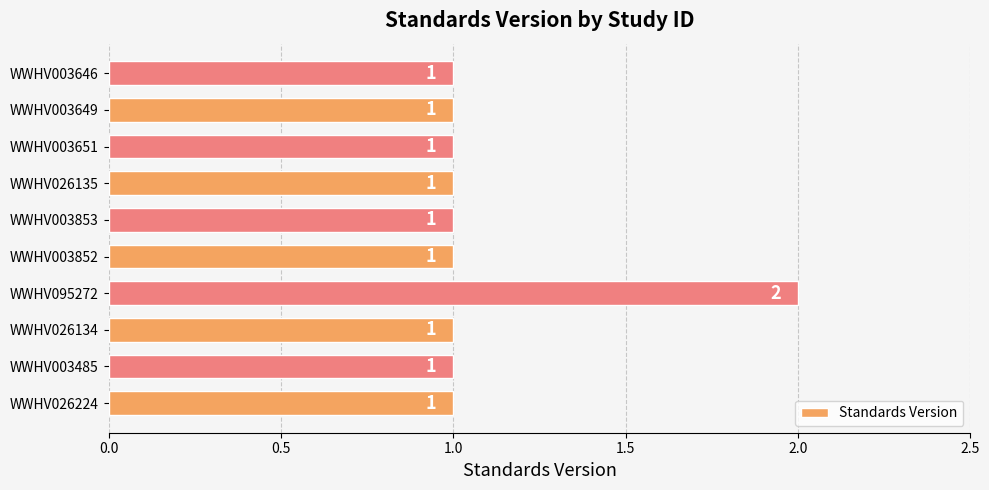

Does the chart contain stacked bars?

No